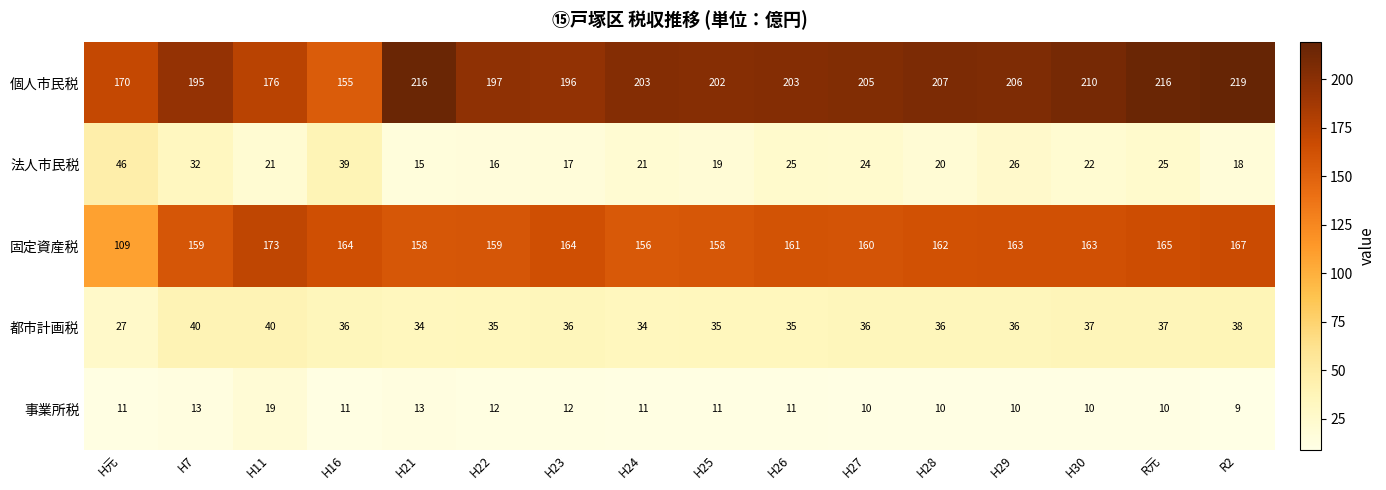

What is the average value of the 事業所税 series?

11